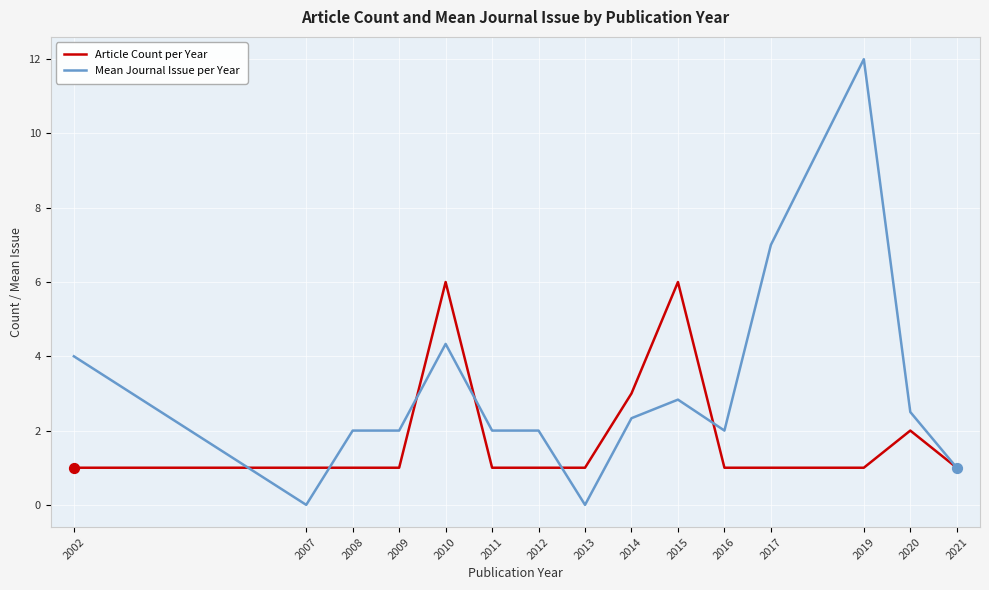

Which series has the widest spread of values?

Mean Journal Issue per Year